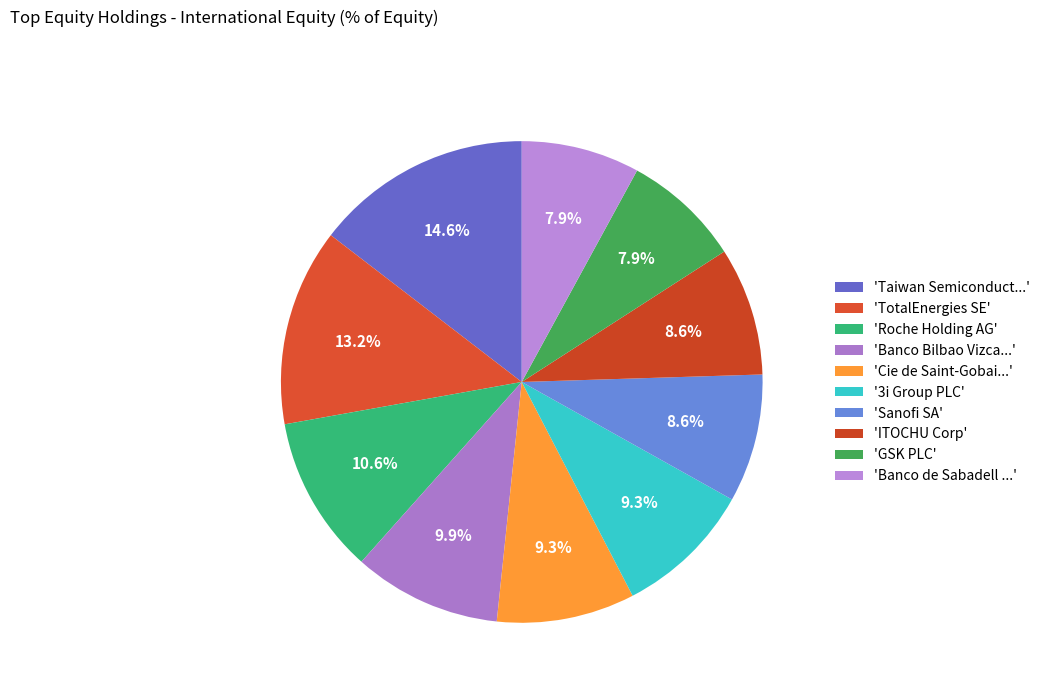

Which category has the biggest portion of the pie?

'Taiwan Semiconduct...'